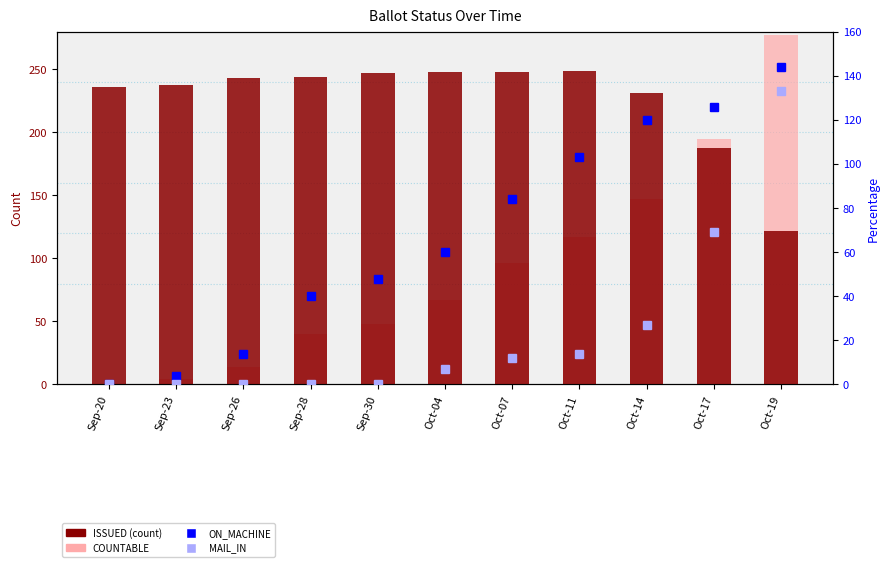

How many groups of bars are there?

11